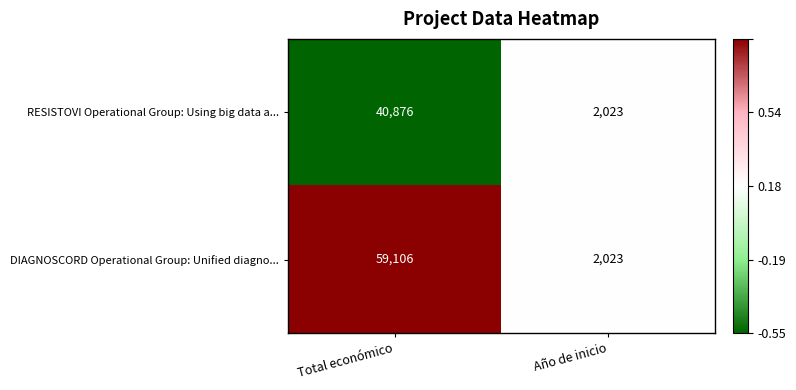

How many series are shown in this chart?

2